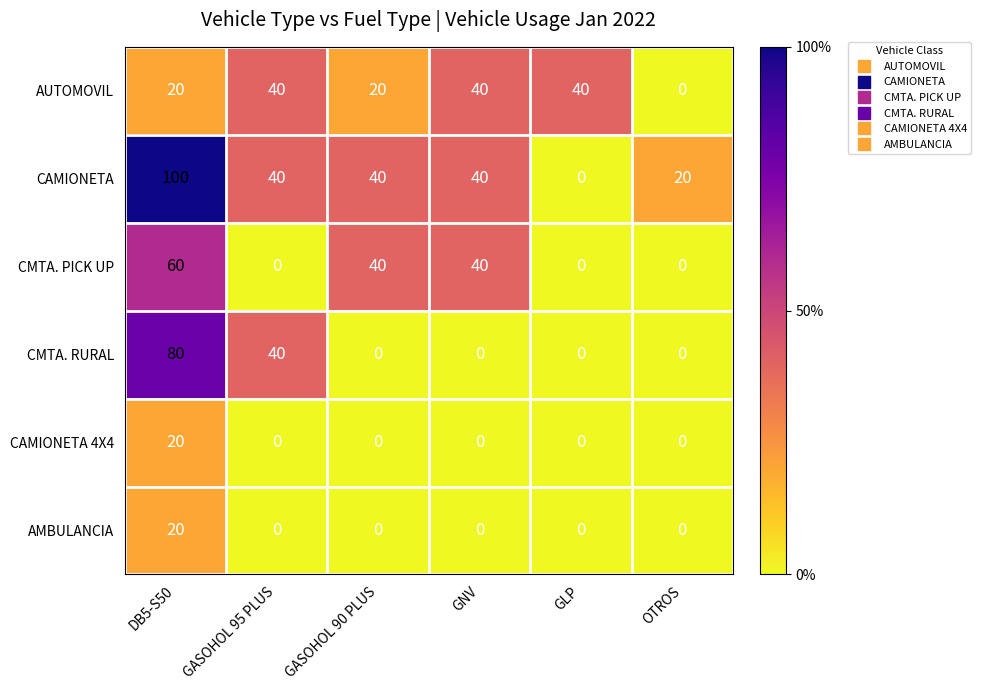

How many CMTA. PICK UP values are between 0 and 40?

5